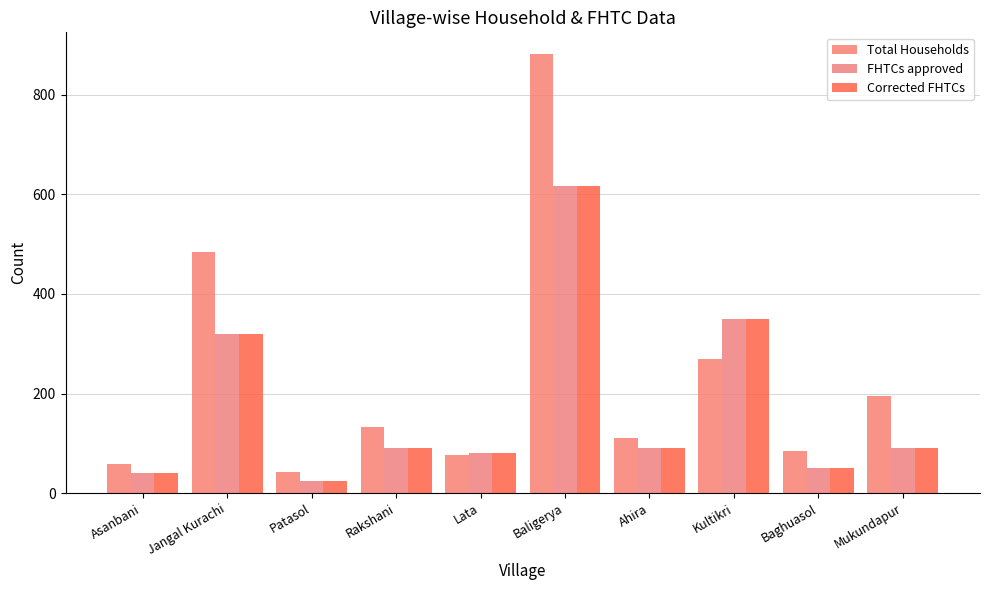

Which series has the widest spread of values?

Total Households